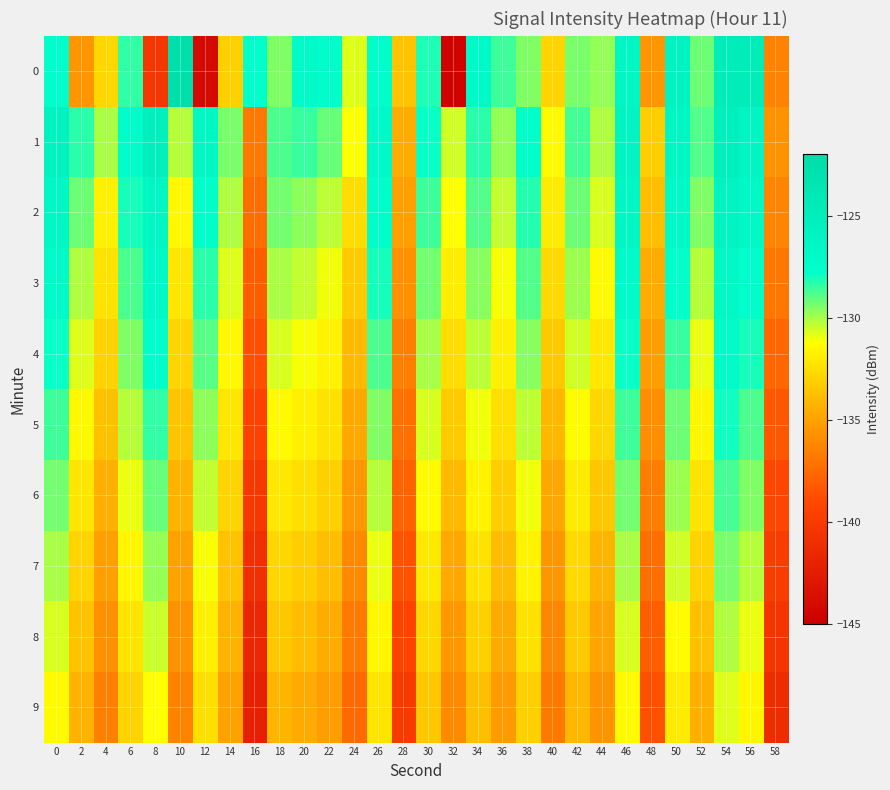

How many distinct data groups are displayed?

10